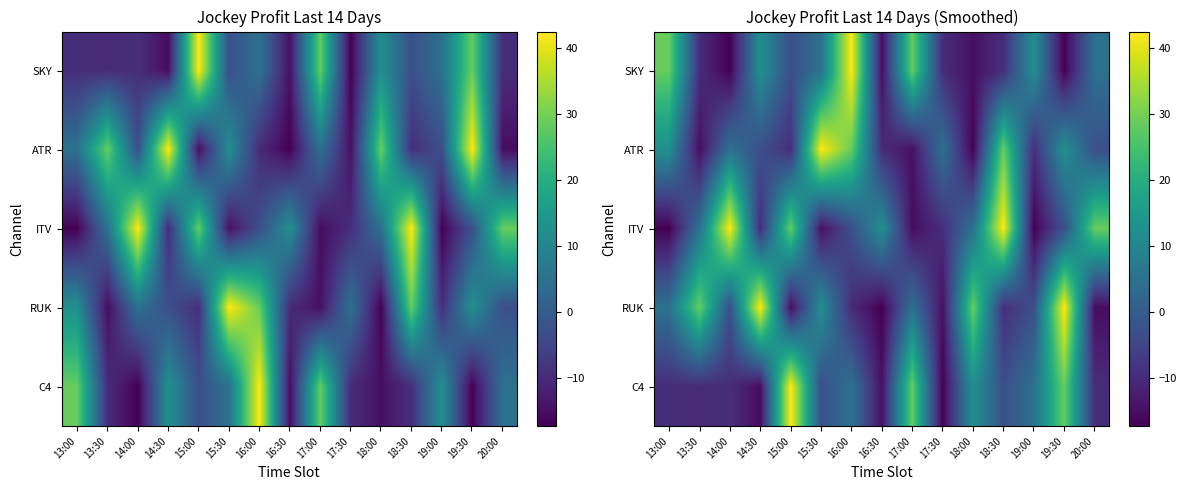

How many distinct data groups are displayed?

5